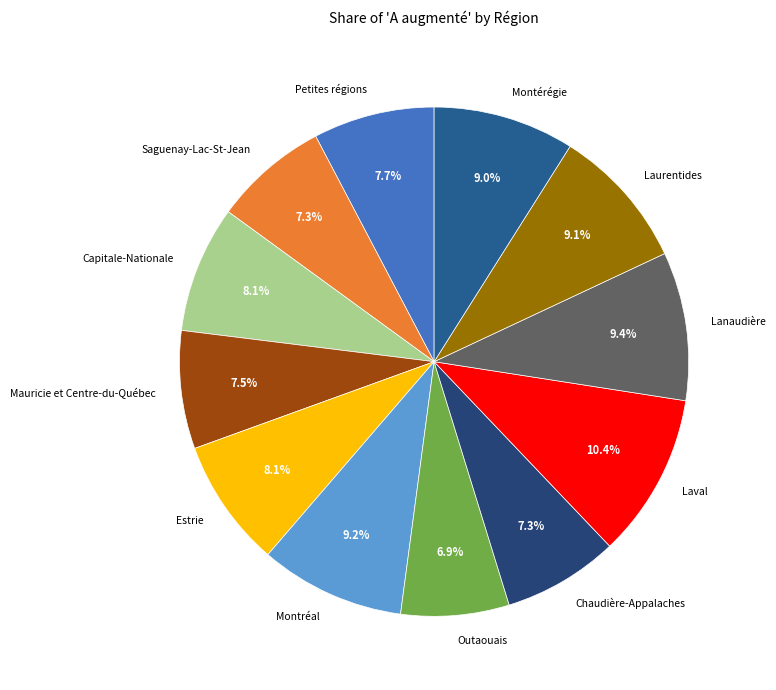

To the nearest percent, what portion does Outaouais represent?

7%